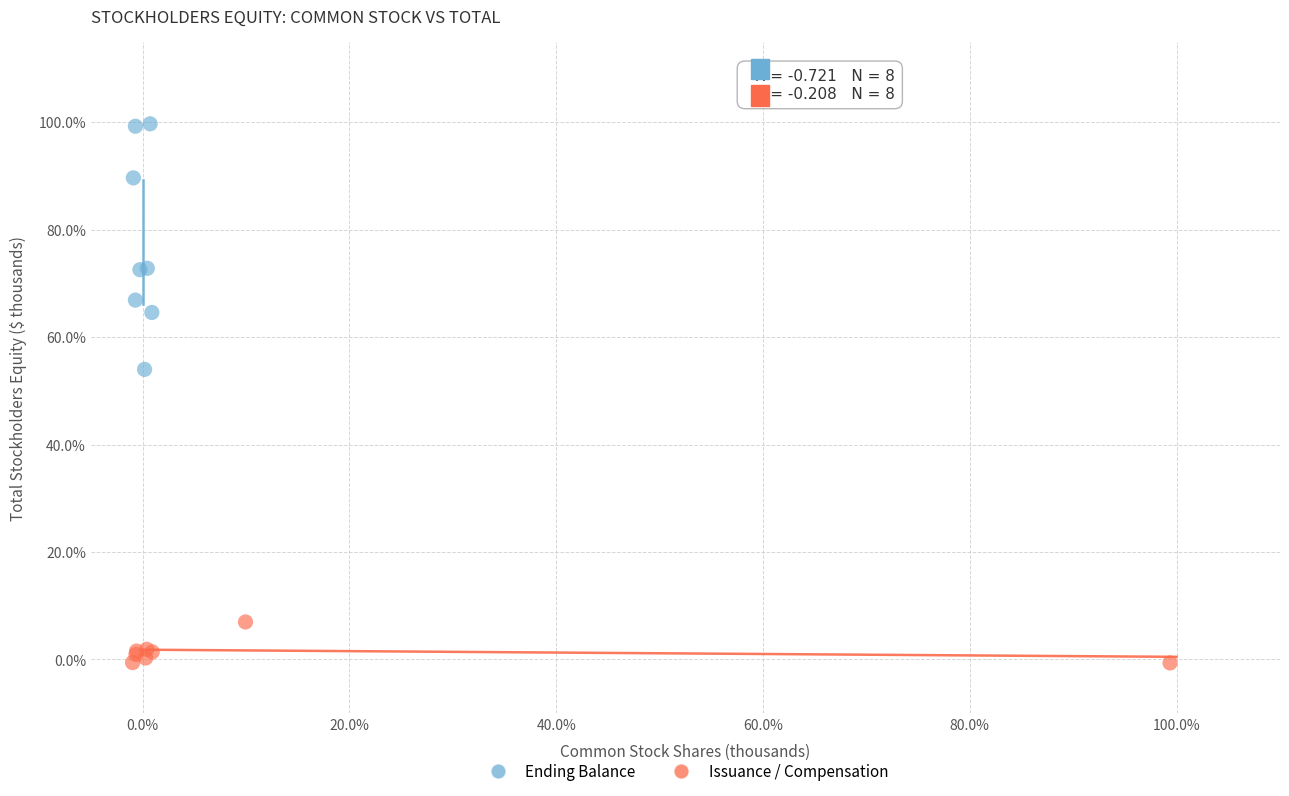

Which series reaches the minimum Y coordinate?

Issuance / Compensation